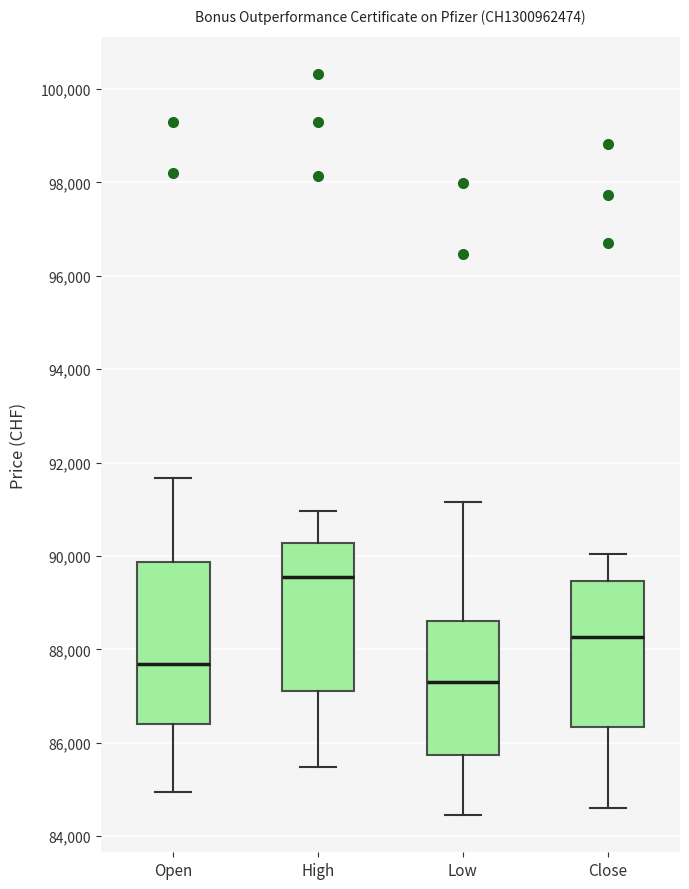

Reading left to right, read every box against the y-axis: the position of its median line, the range the box covers, and the ends of its whiskers. The values are not printed on the chart, so give them approximately, as read against the axis.

Open: median 87600, box 86400 to 89800, whiskers 85000 to 91600
High: median 89600, box 87200 to 90200, whiskers 85400 to 91000
Low: median 87400, box 85800 to 88600, whiskers 84400 to 91200
Close: median 88200, box 86400 to 89400, whiskers 84600 to 90000